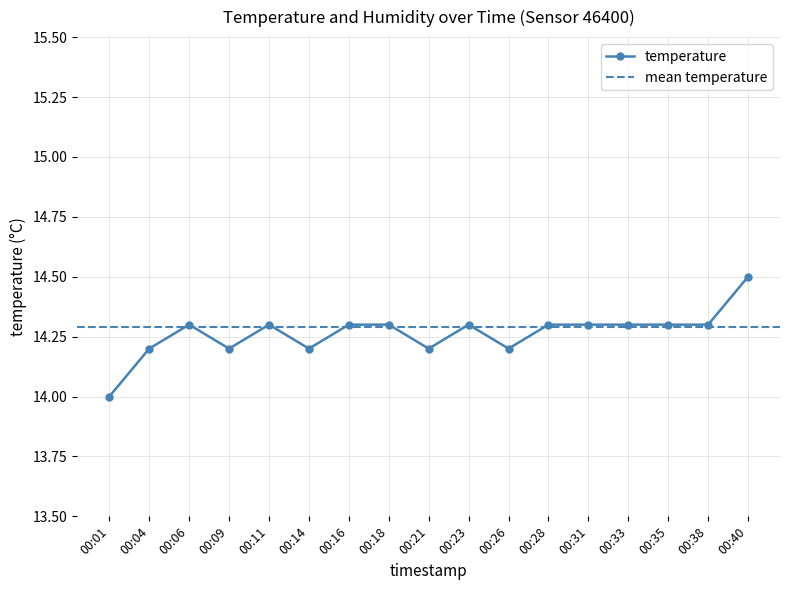

What is the difference between the maximum and minimum values?

0.5